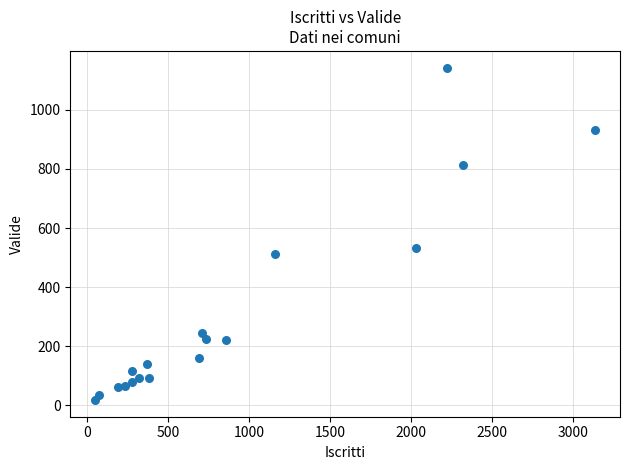

What Y value in the scatter plot is closest to 580?

534